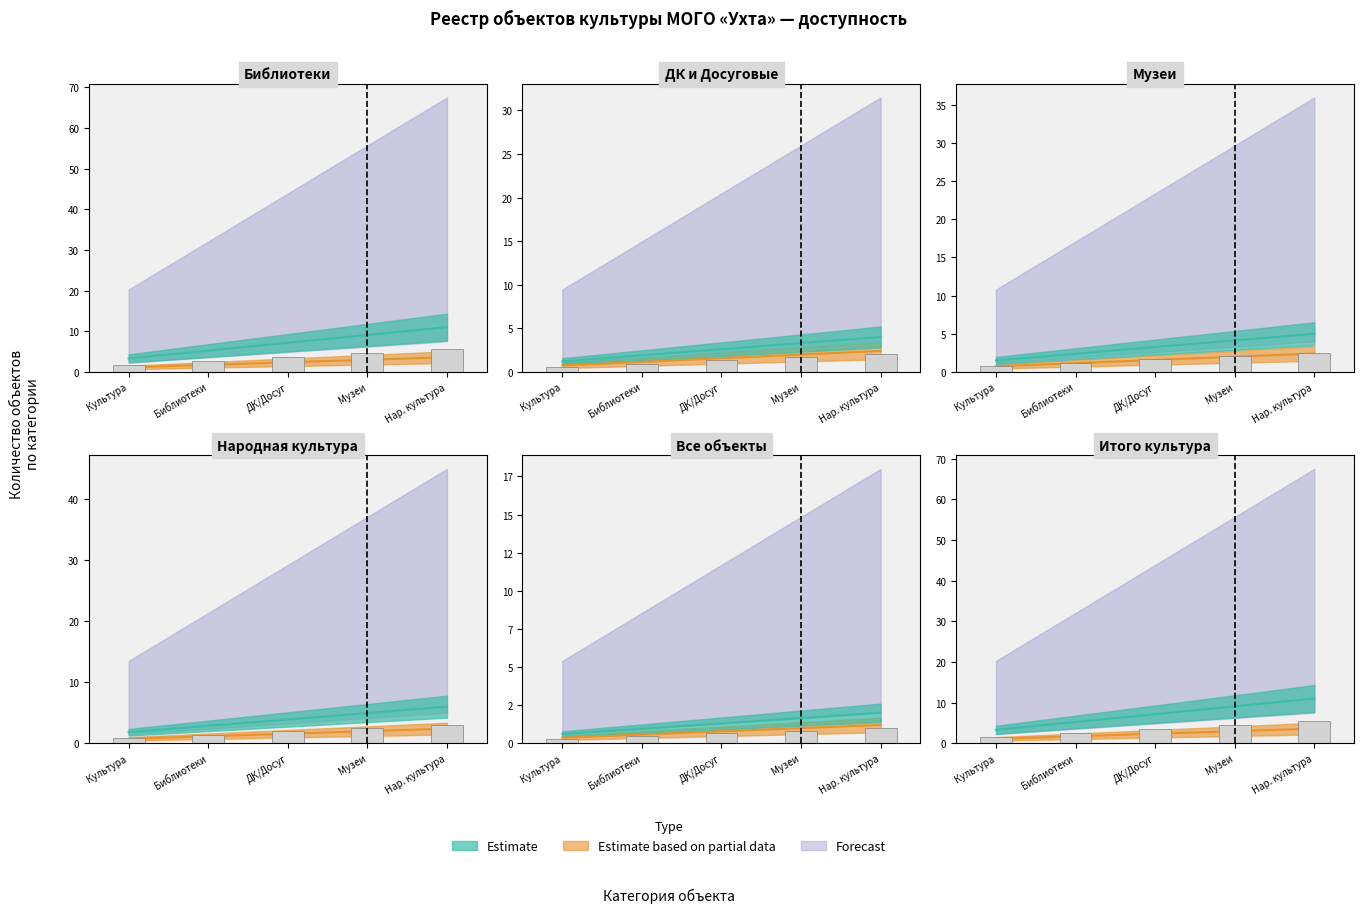

What are all the series names shown in the legend?

Estimate, Estimate based on partial data, Forecast